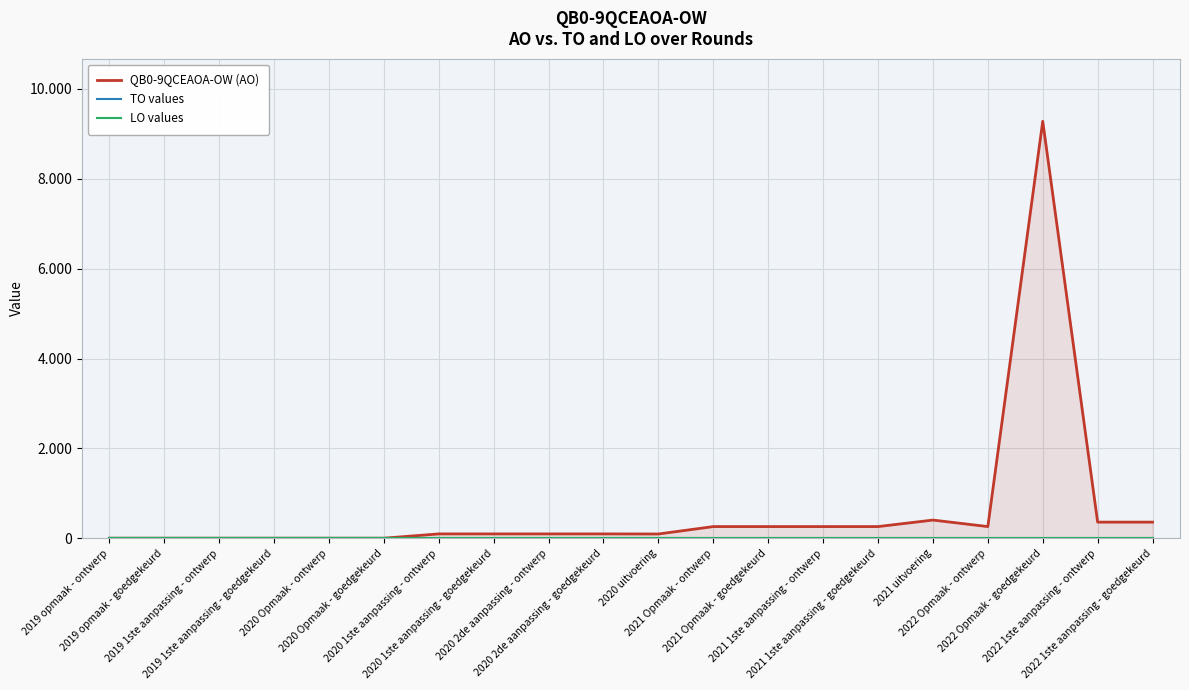

Reading right to left, what are all the values shown in this chart?

QB0-9QCEAOA-OW (AO): 362	362	9279	263	408	263	263	263	263	98	100	100	100	100	5	5	5	5	5	5
TO values: 0	0	0	0	0	0	0	0	0	0	0	0	0	0	0	0	0	0	0	0
LO values: 0	0	0	0	0	0	0	0	0	0	0	0	0	0	0	0	0	0	0	0